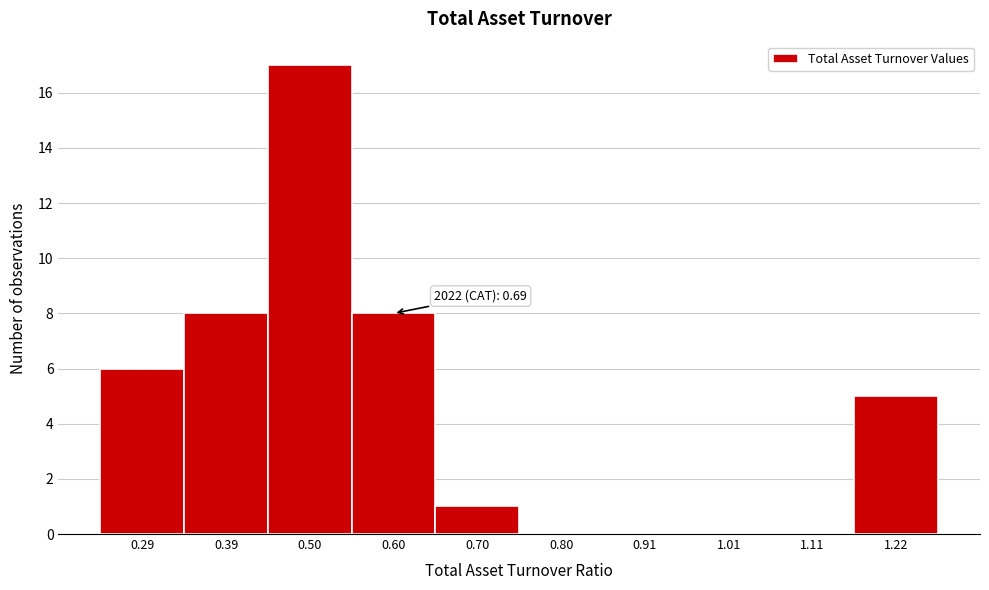

Reading left to right, transcribe all the data shown in this chart.

0.29=6	0.39=8	0.50=17	0.60=8	0.70=1	0.80=0	0.91=0	1.01=0	1.11=0	1.22=5